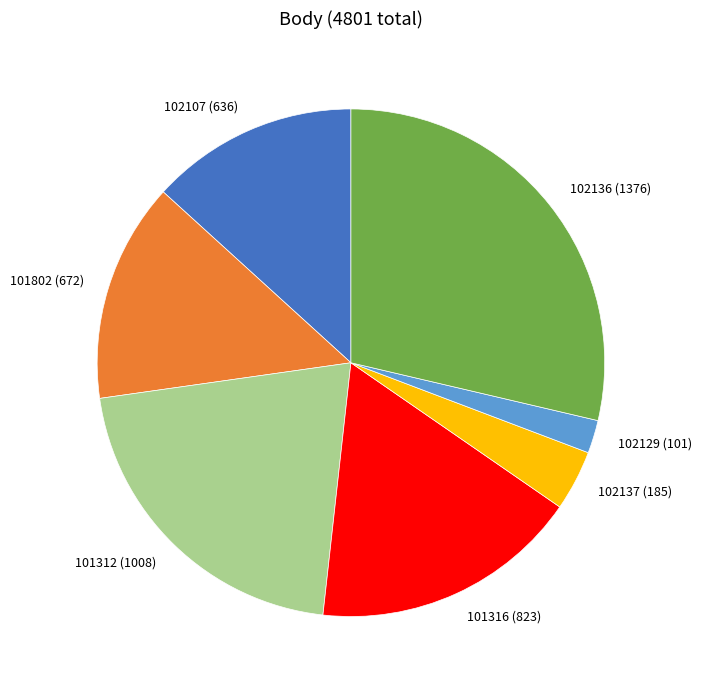

Does any single category account for the majority?

No